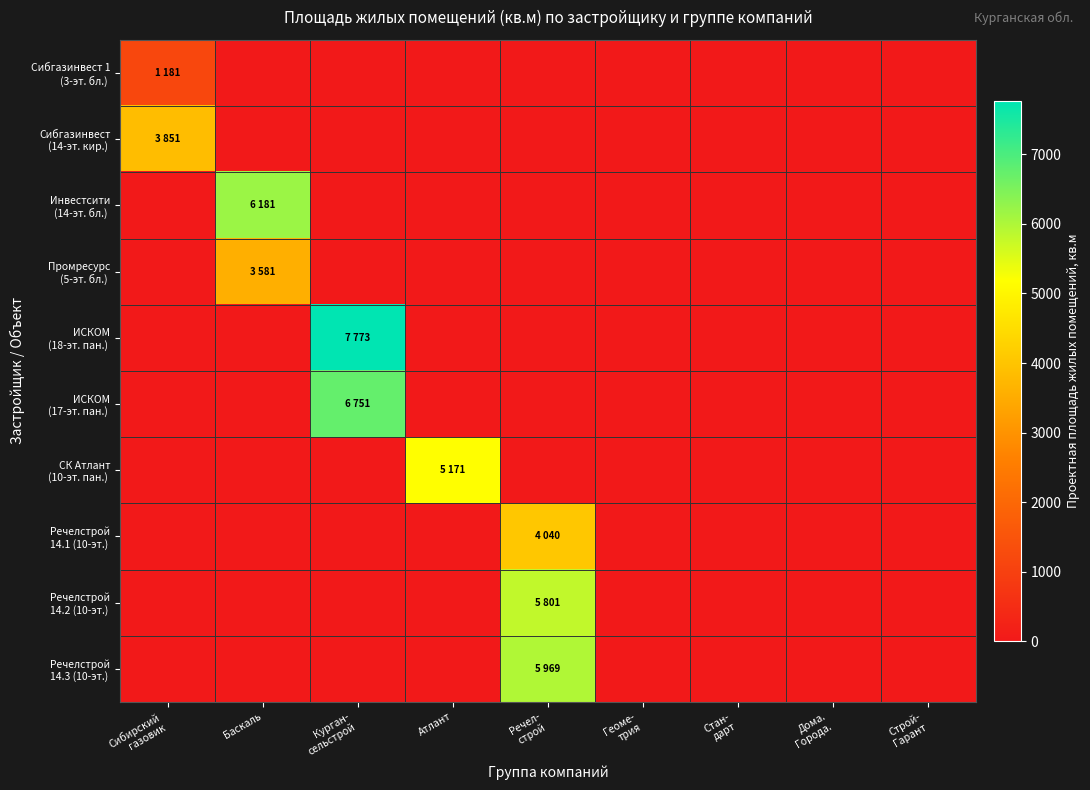

What is the greatest value displayed?

7773